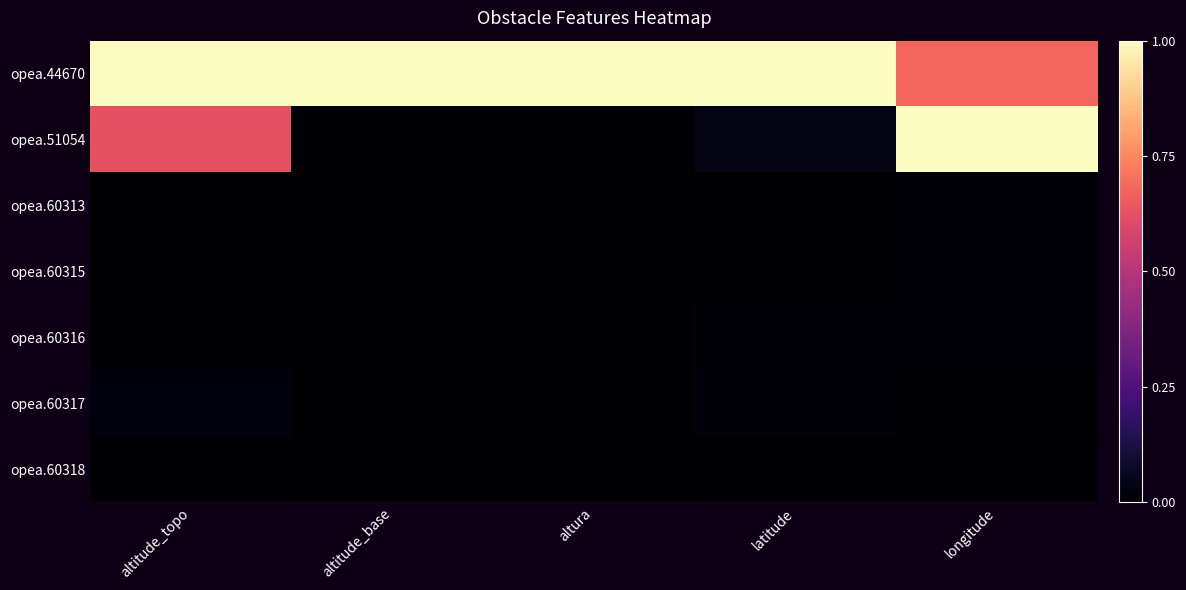

What is the spread (max minus min) of values at longitude?

1.0